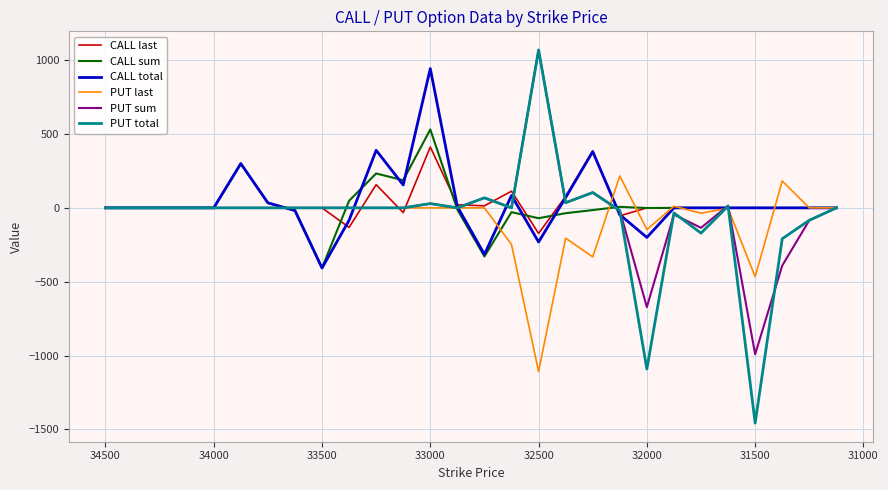

Which series has the largest range (max minus min)?

PUT total